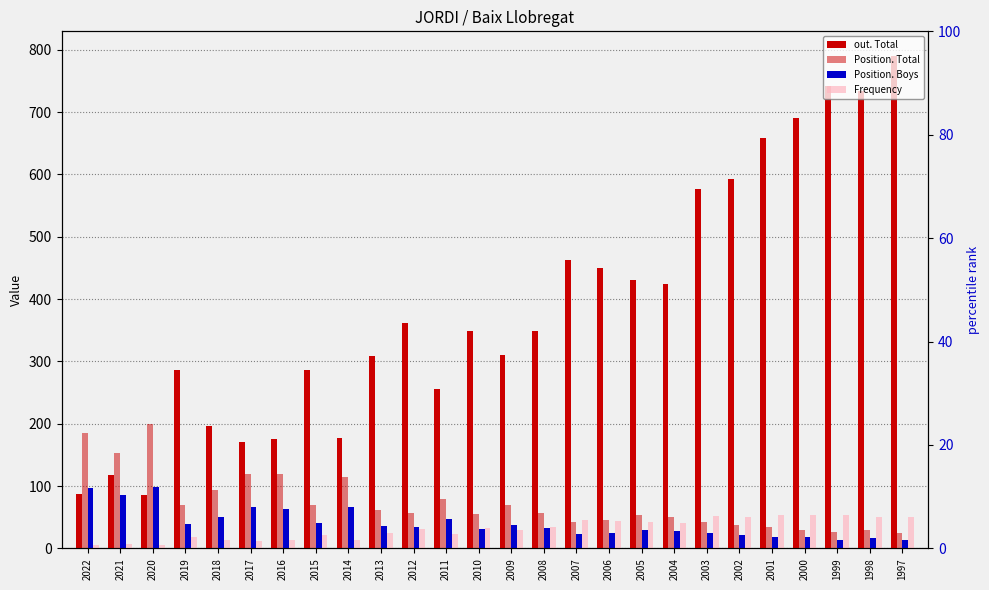

What is the value of the Frequency bar at the 16th from the left?

45